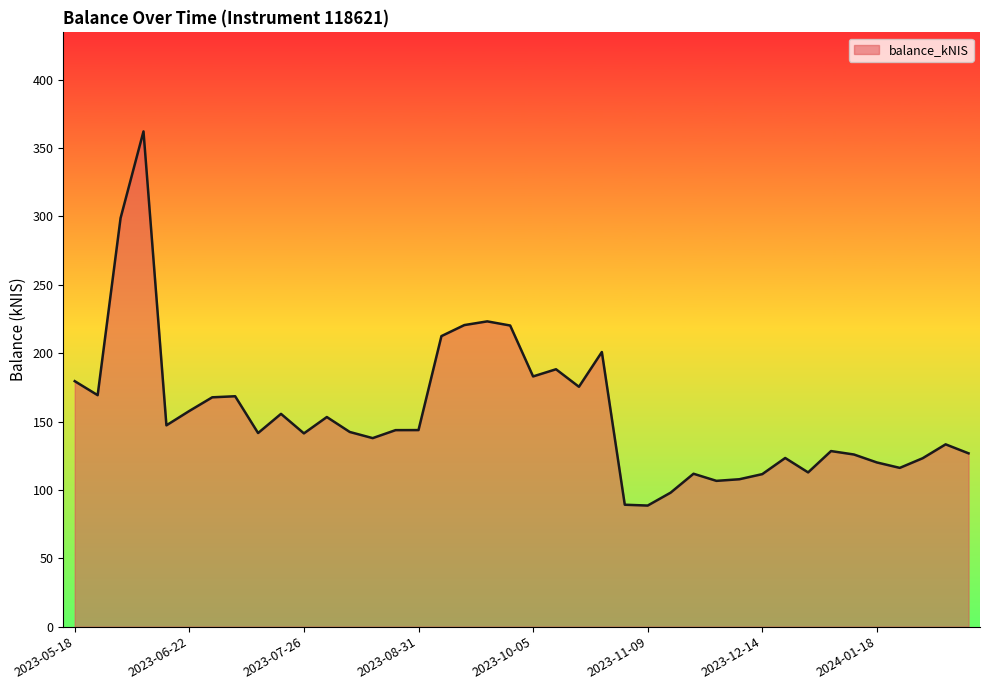

What is the minimum value shown in the chart?

88.5